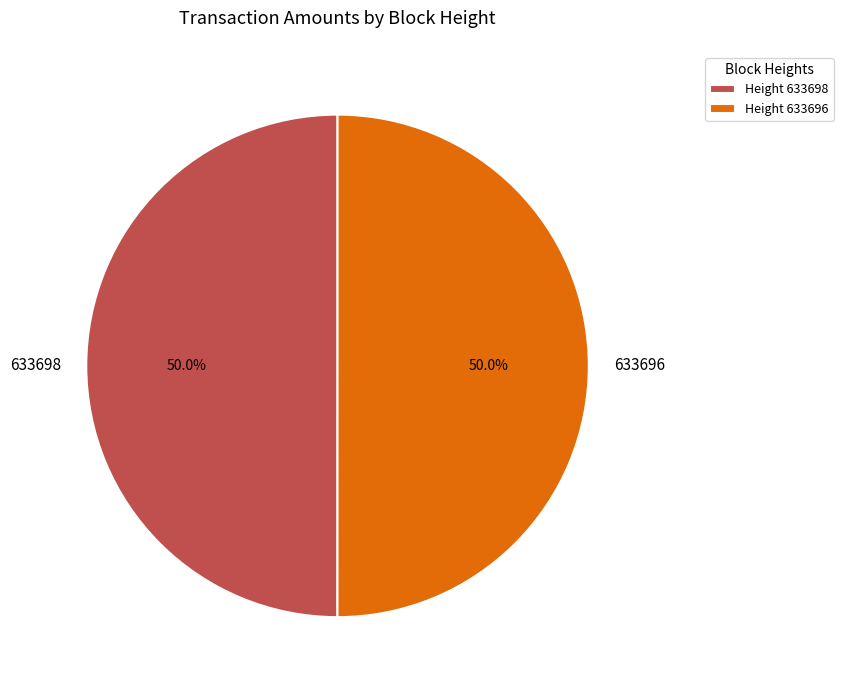

How many slices are in this pie chart?

2